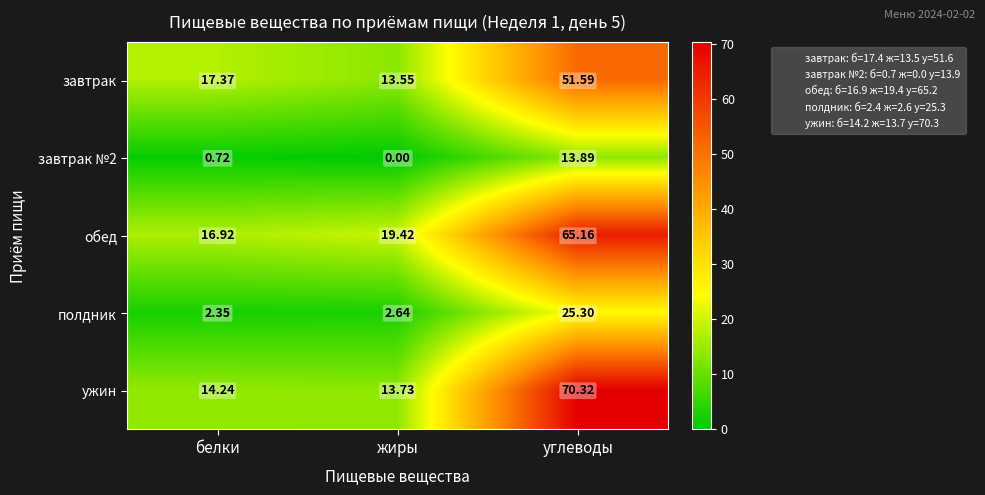

Which series has the largest total across all categories?

обед